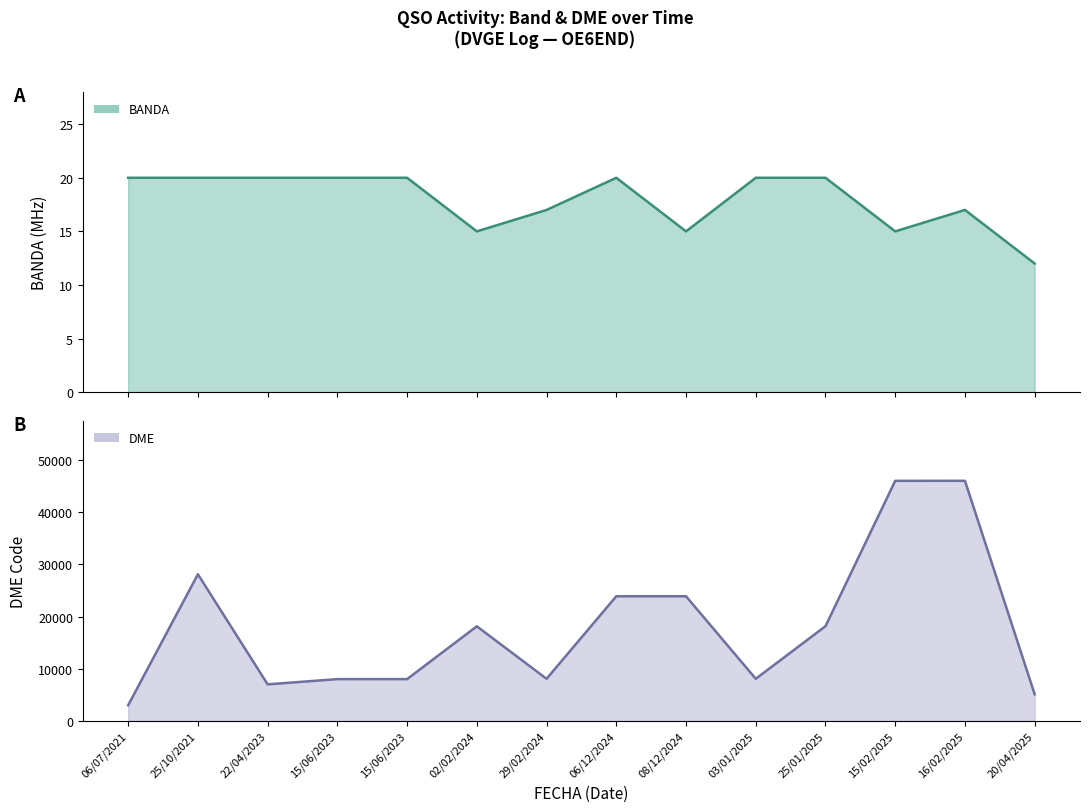

Rank the categories by value from highest to lowest.

16/02/2025, 15/02/2025, 25/10/2021, 06/12/2024, 08/12/2024, 25/01/2025, 02/02/2024, 29/02/2024, 03/01/2025, 15/06/2023, 15/06/2023, 22/04/2023, 20/04/2025, 06/07/2021